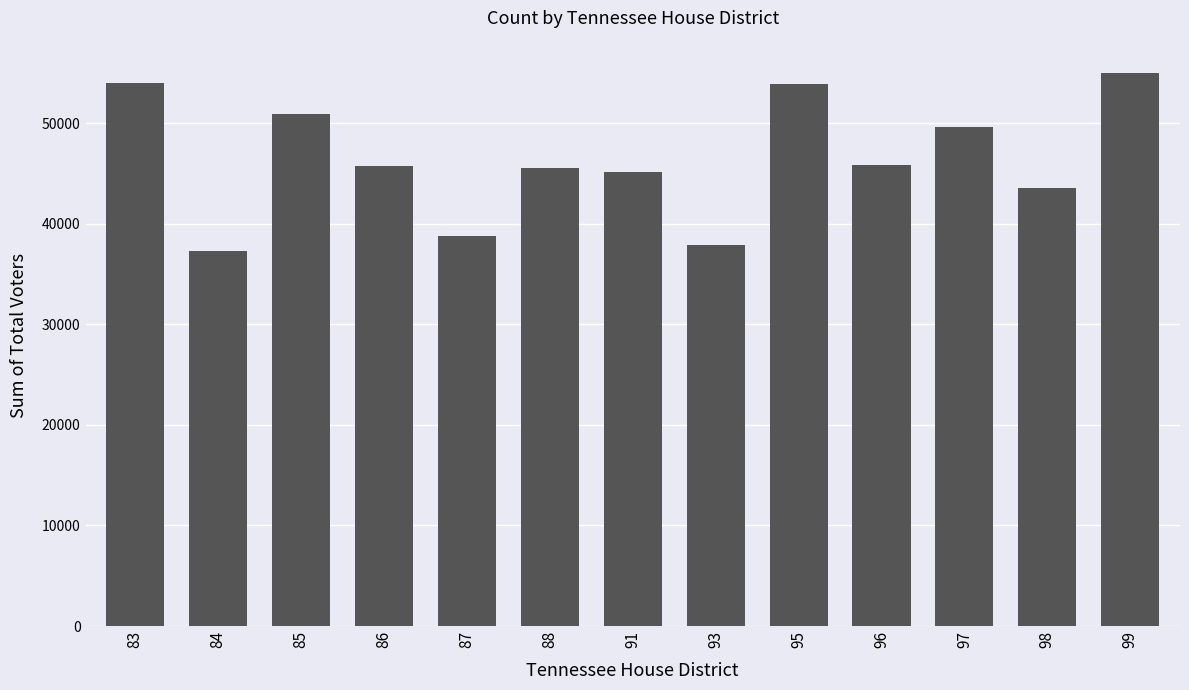

What is the difference between the maximum and minimum values?

17724